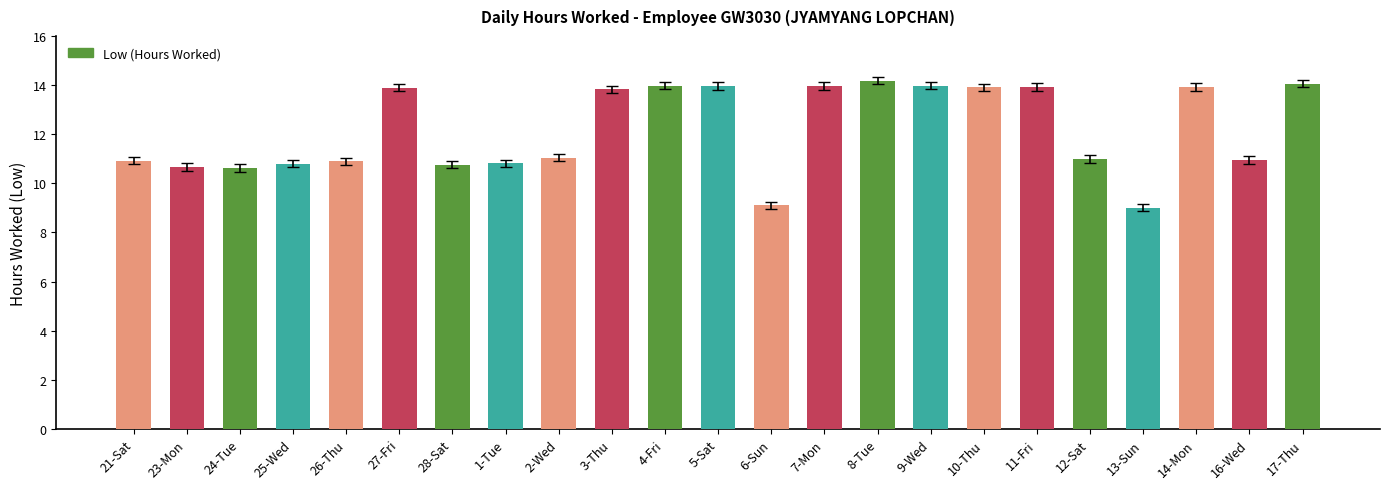

How many series are shown in this chart?

1